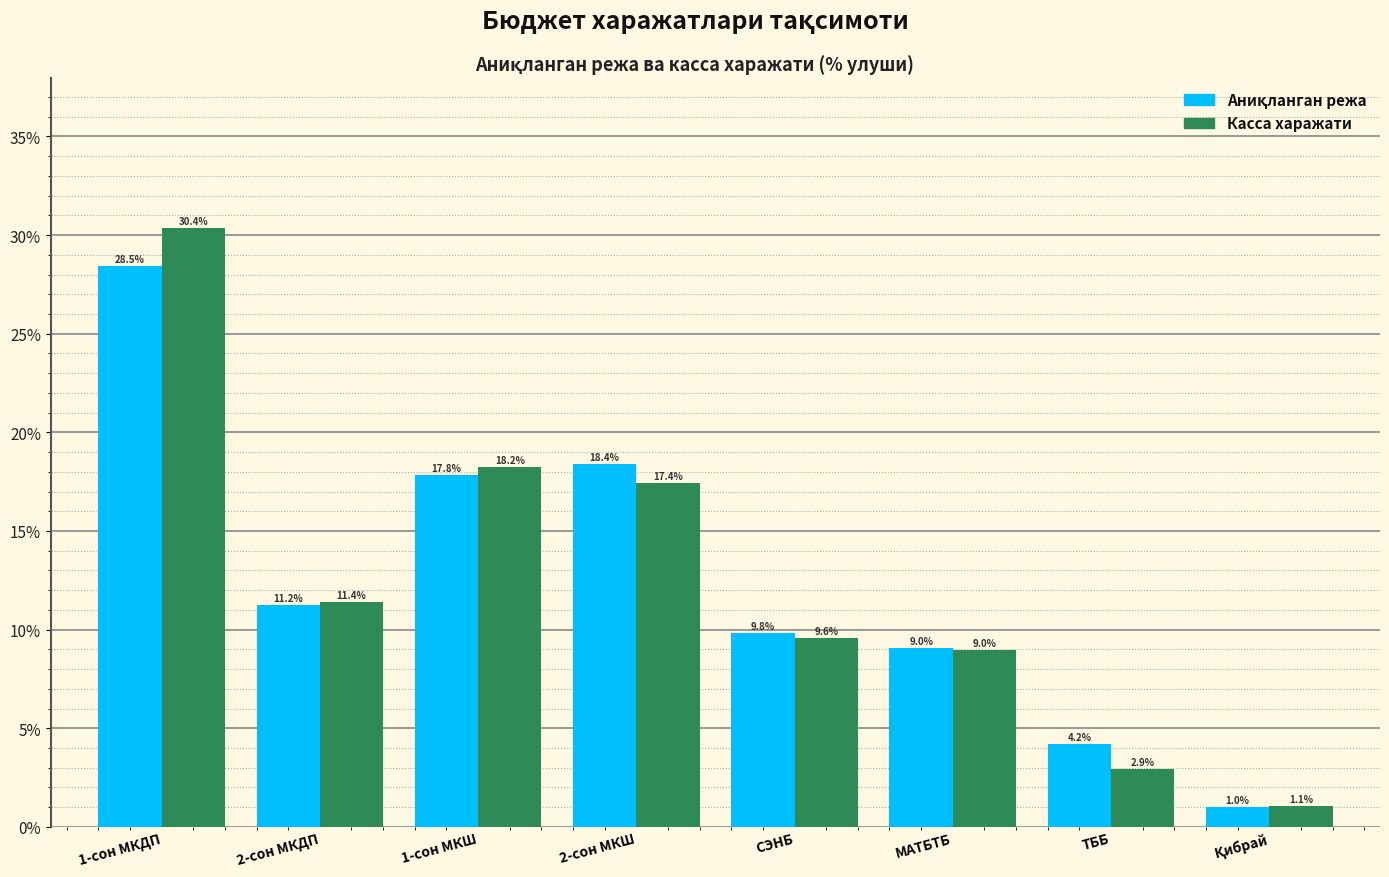

What is the sum of the Касса харажати values at 2-сон МКШ and 2-сон МКДП?

28.8